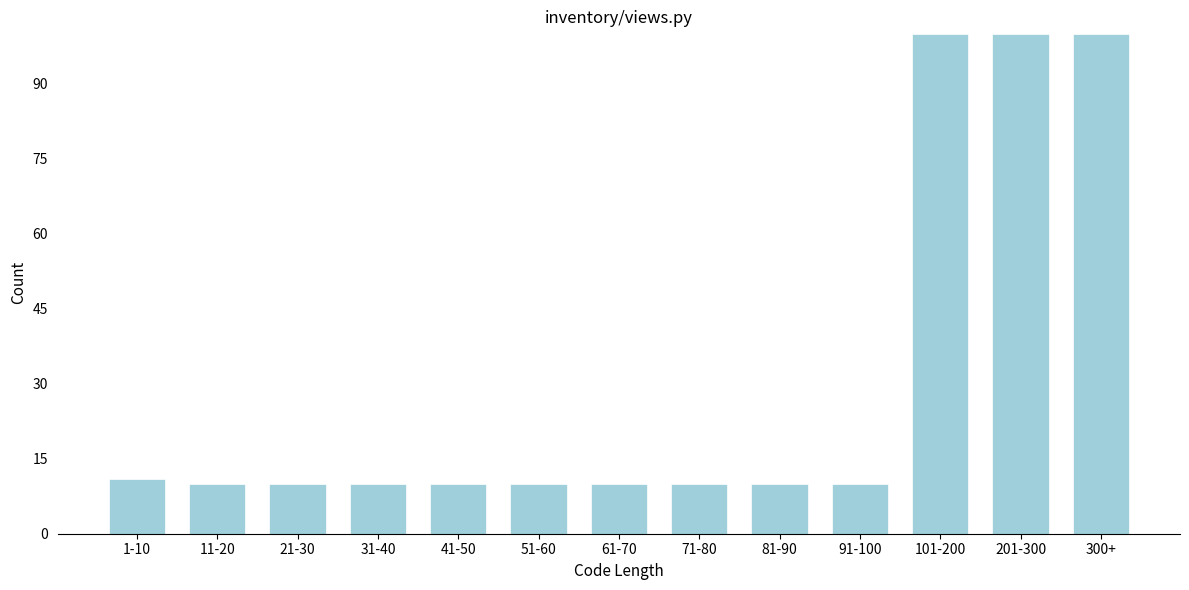

Reading left to right, list all the values displayed in this chart.

11	10	10	10	10	10	10	10	10	10	100	100	100